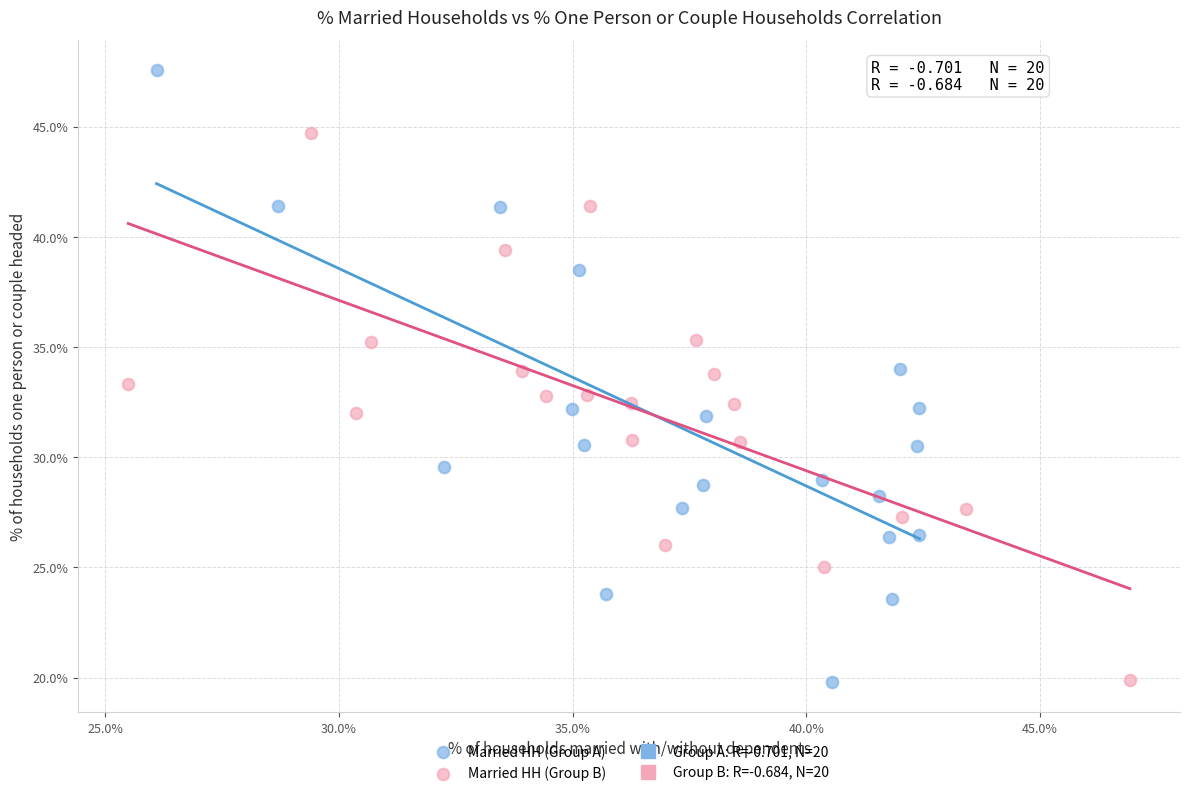

Which series has the widest spread of Y values?

Married HH (Group A)